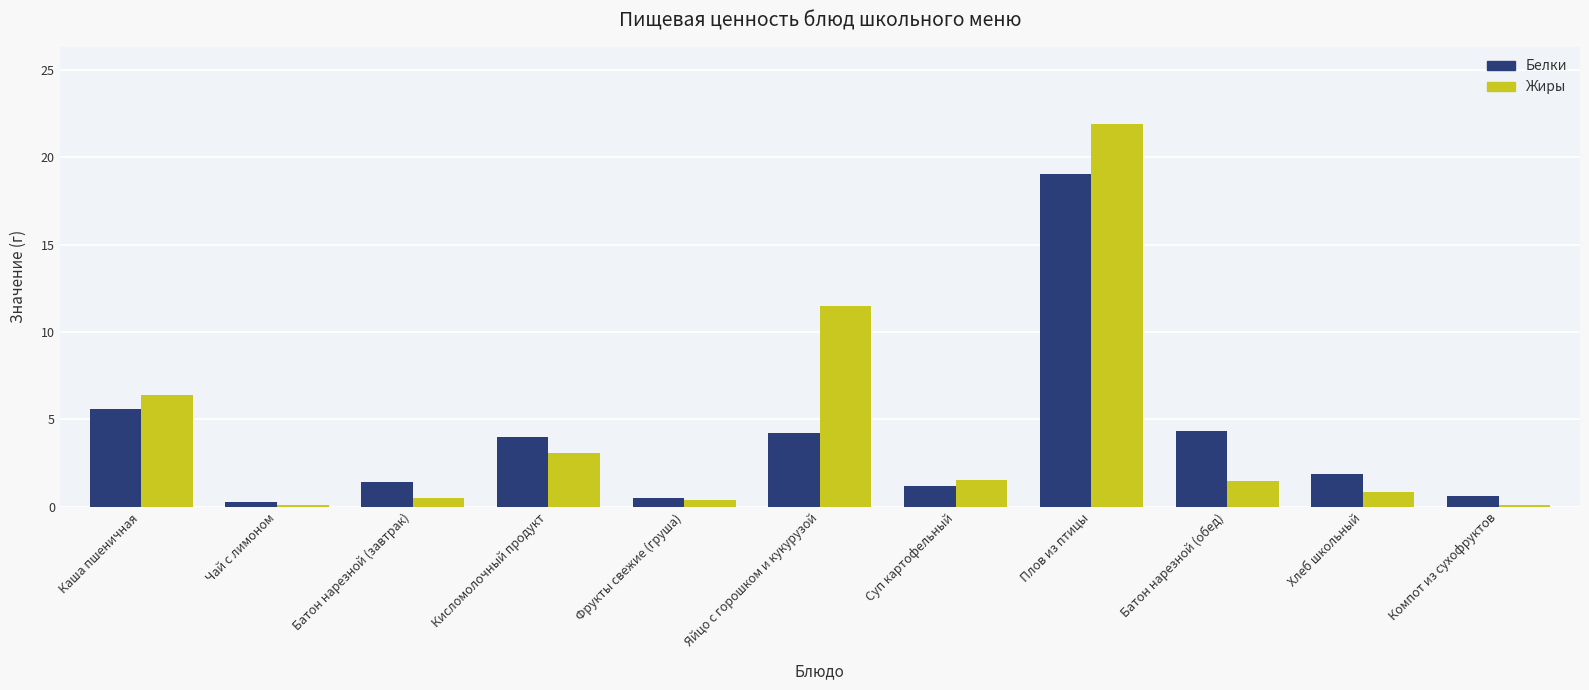

How many groups of bars are there?

11